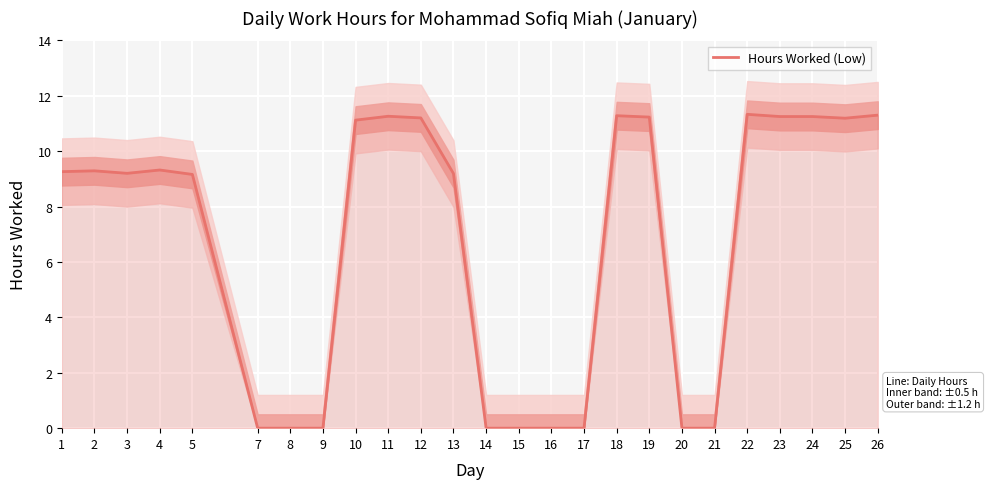

Rank the categories by value from highest to lowest.

22, 26, 18, 11, 23, 24, 19, 12, 25, 10, 4, 2, 1, 3, 13, 5, 7, 8, 9, 14, 15, 16, 17, 20, 21